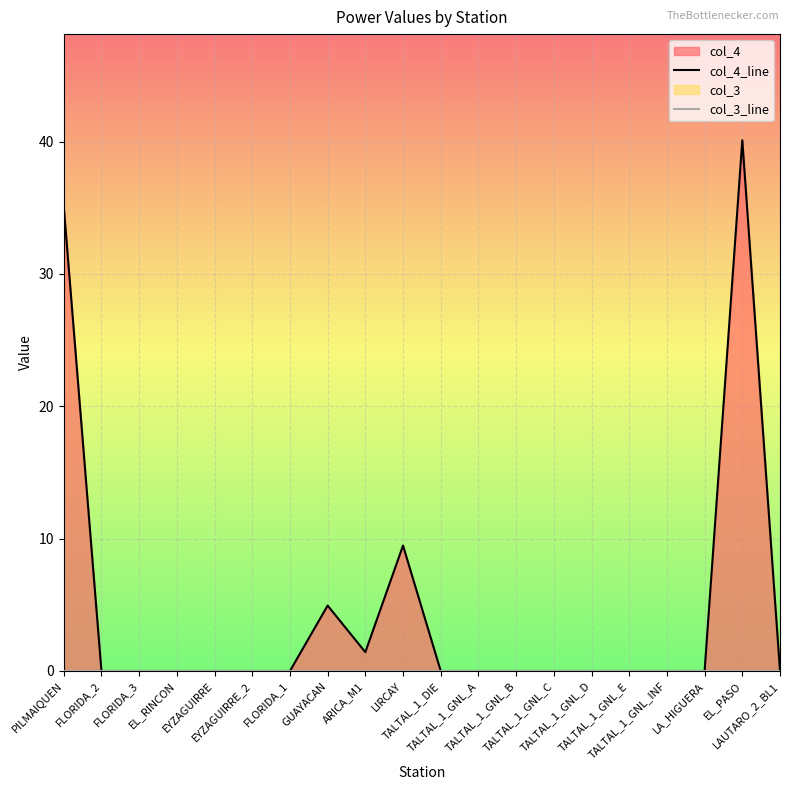

At which label does col_4_line reach its minimum?

FLORIDA_2